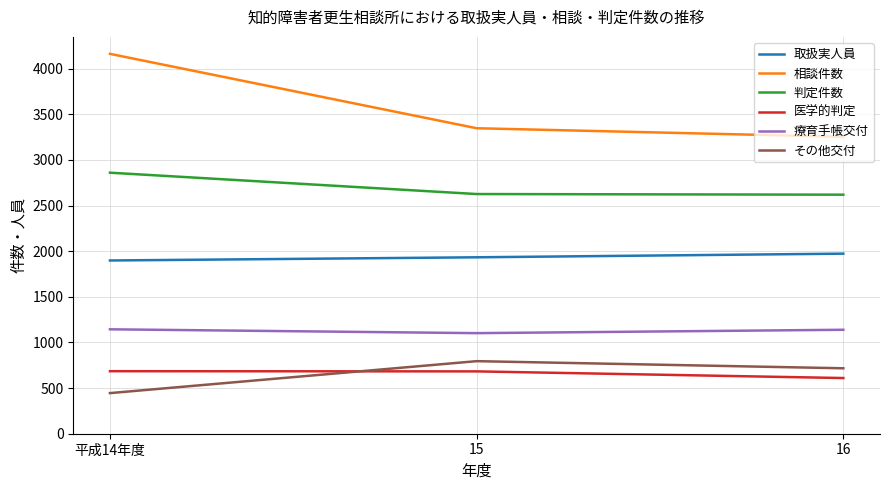

What are all the series names shown in the legend?

取扱実人員, 相談件数, 判定件数, 医学的判定, 療育手帳交付, その他交付